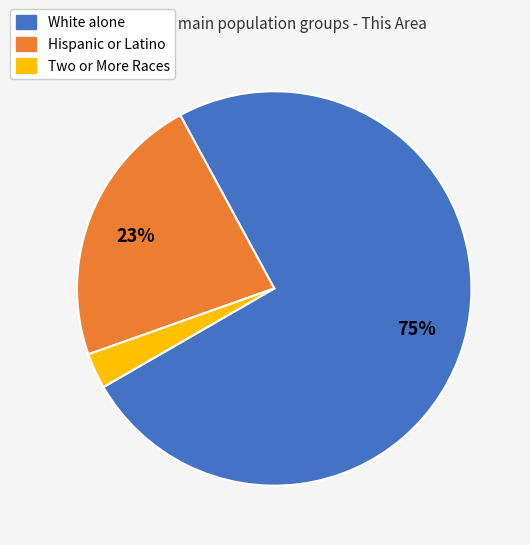

To the nearest percent, what is the average slice percentage?

33%